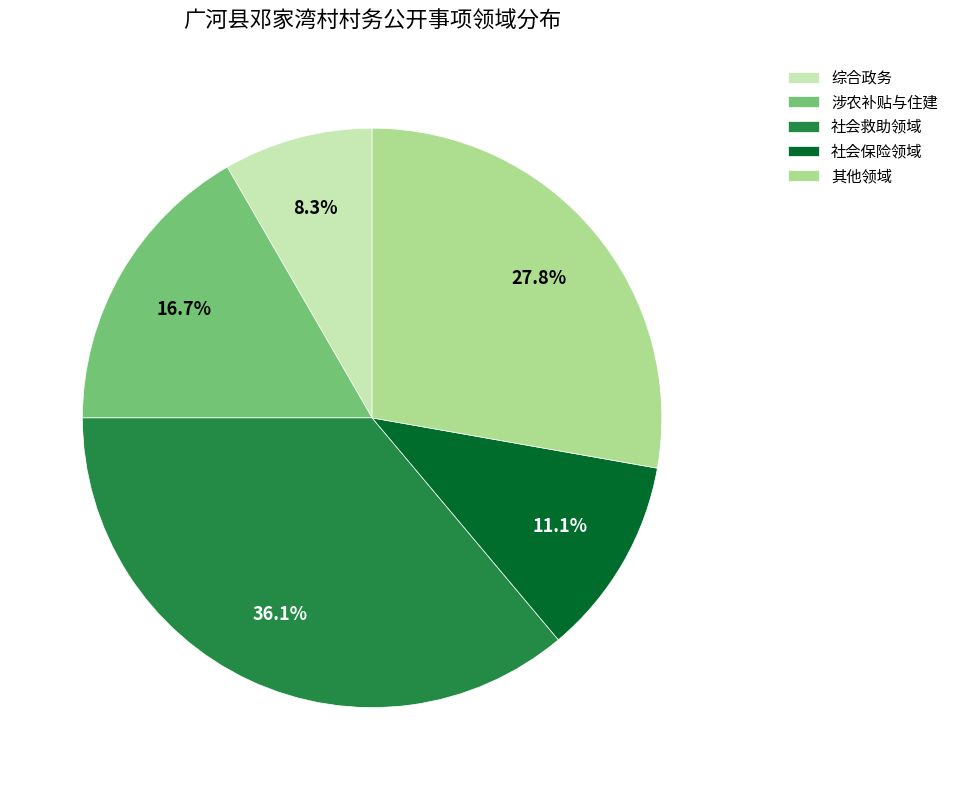

What percentage do 社会保险领域 and 其他领域 together represent?

38.9%